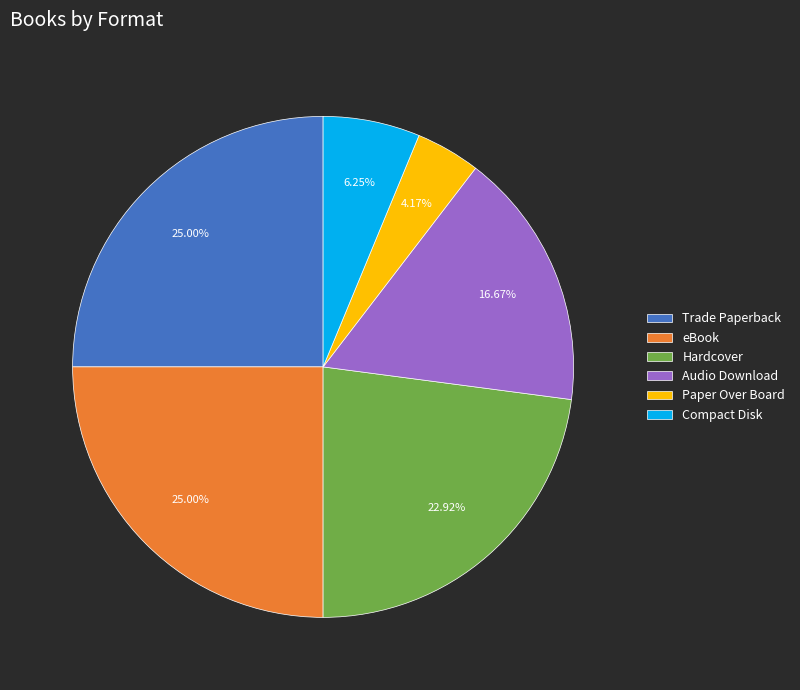

The Trade Paperback slice represents 25% of the pie. True or false?

True